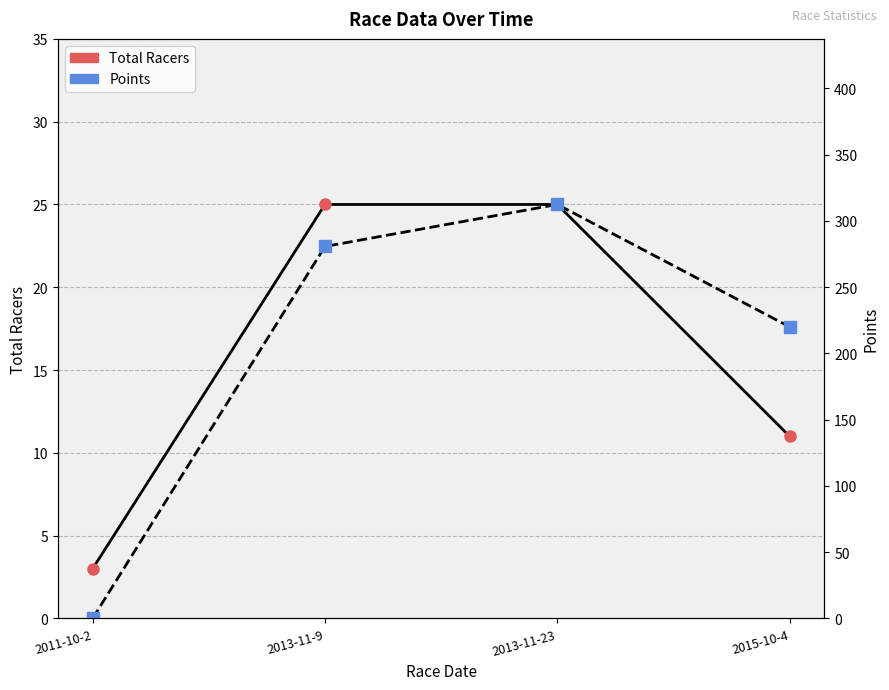

What is the value of the Total Racers point at the 1st from the left?

3.0